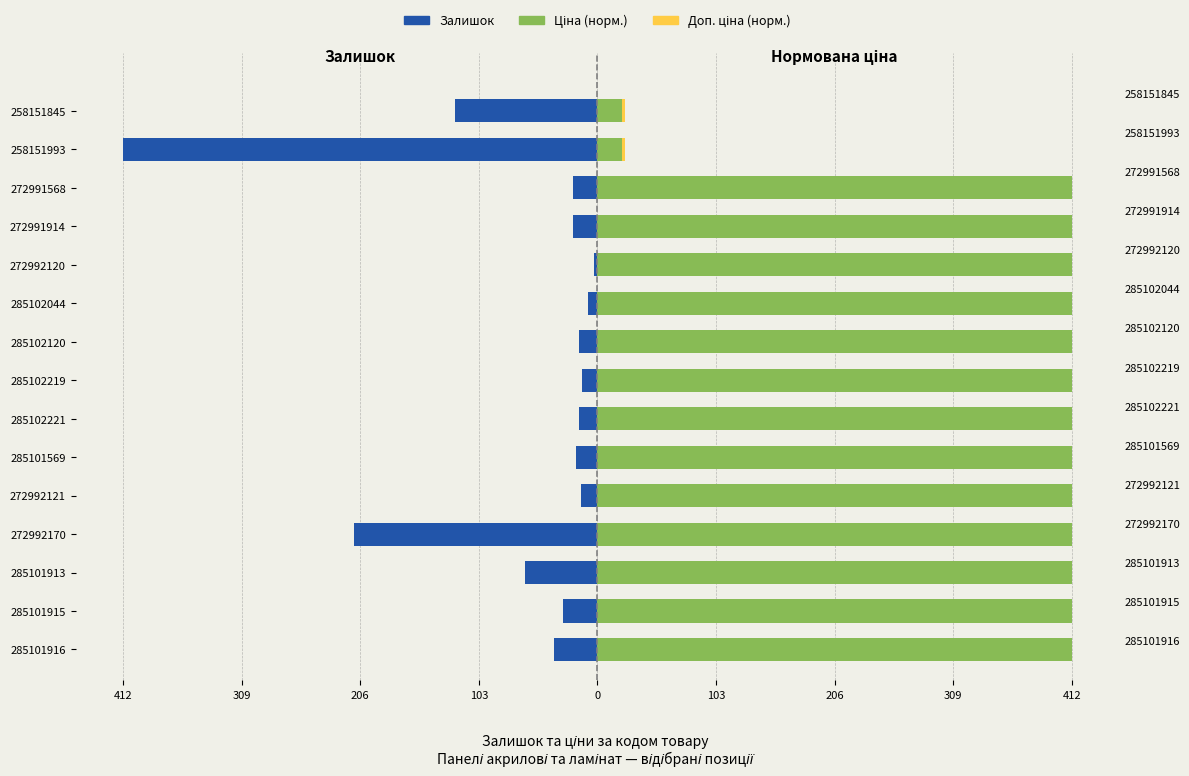

Reading left to right, extract all data points from this chart.

Залишок: -38.0	-30.0	-63.0	-211.0	-14.0	-19.0	-16.0	-13.0	-16.0	-8.0	-3.0	-21.0	-21.0	-412.0	-124.0
Ціна (норм.): 412.0	412.0	412.0	412.0	412.0	412.0	412.0	412.0	412.0	412.0	412.0	412.0	412.0	21.8	21.8
Доп. ціна (норм.): 0.0	0.0	0.0	0.0	0.0	0.0	0.0	0.0	0.0	0.0	0.0	0.0	0.0	2.3	2.3